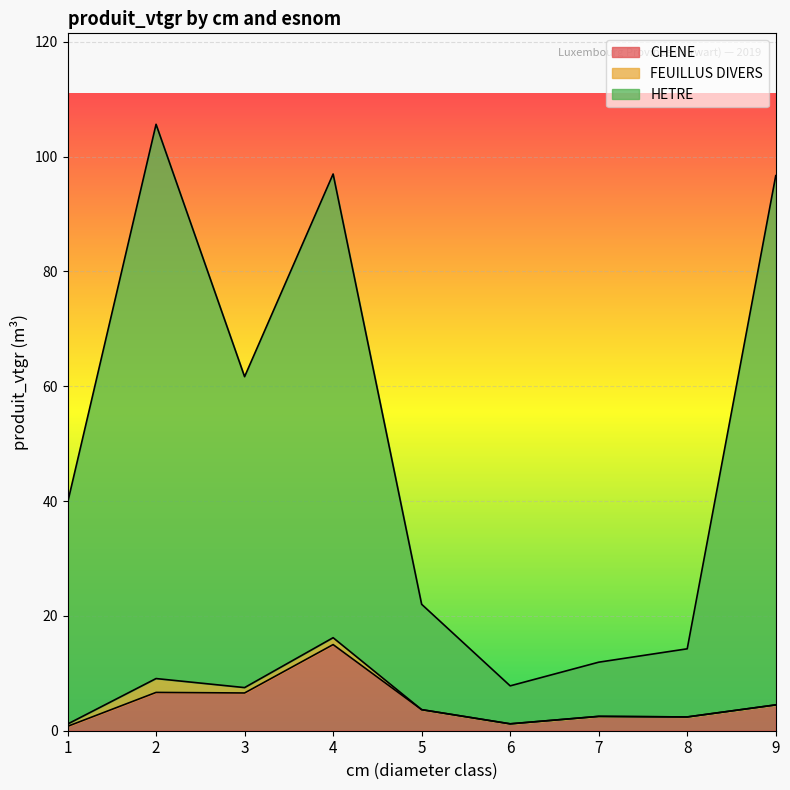

True or false: CHENE and HETRE intersect in this chart.

False